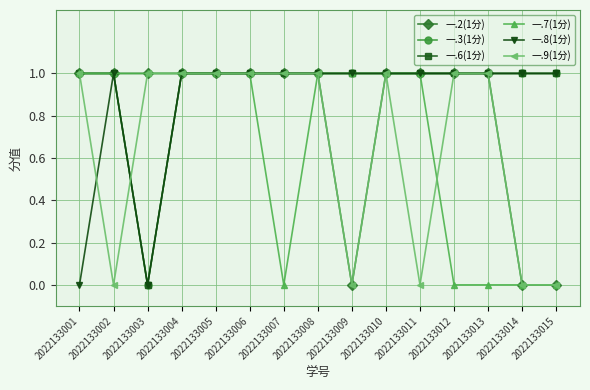

What are all the series names shown in the legend?

一.2(1分), 一.3(1分), 一.6(1分), 一.7(1分), 一.8(1分), 一.9(1分)